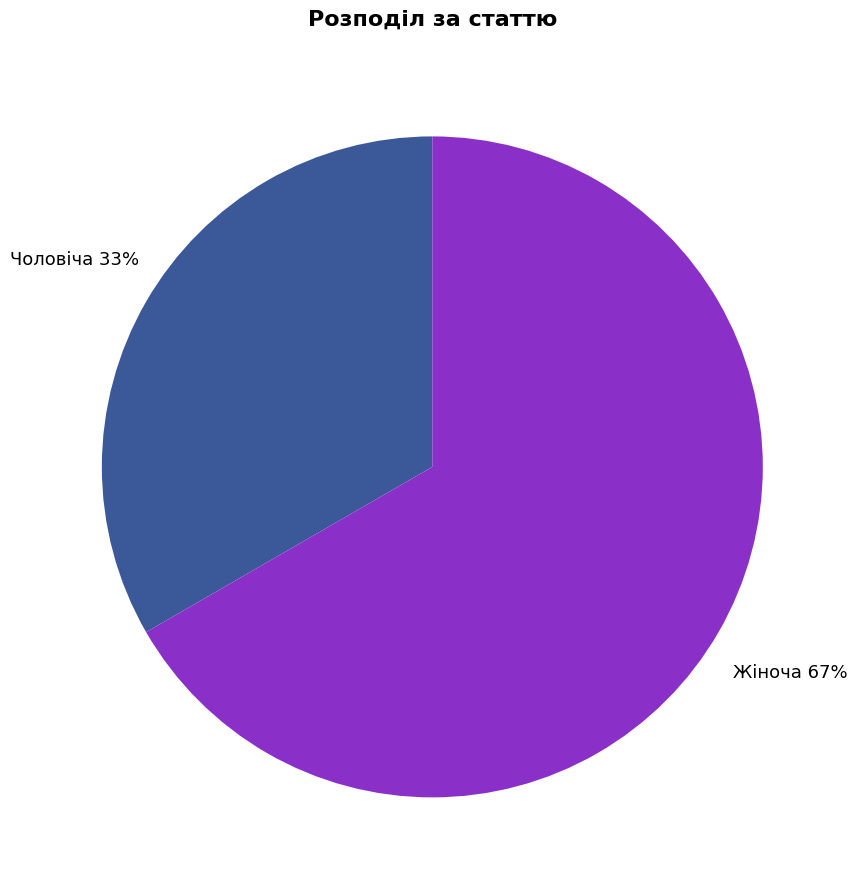

Between Жіноча and Чоловіча, which is larger?

Жіноча